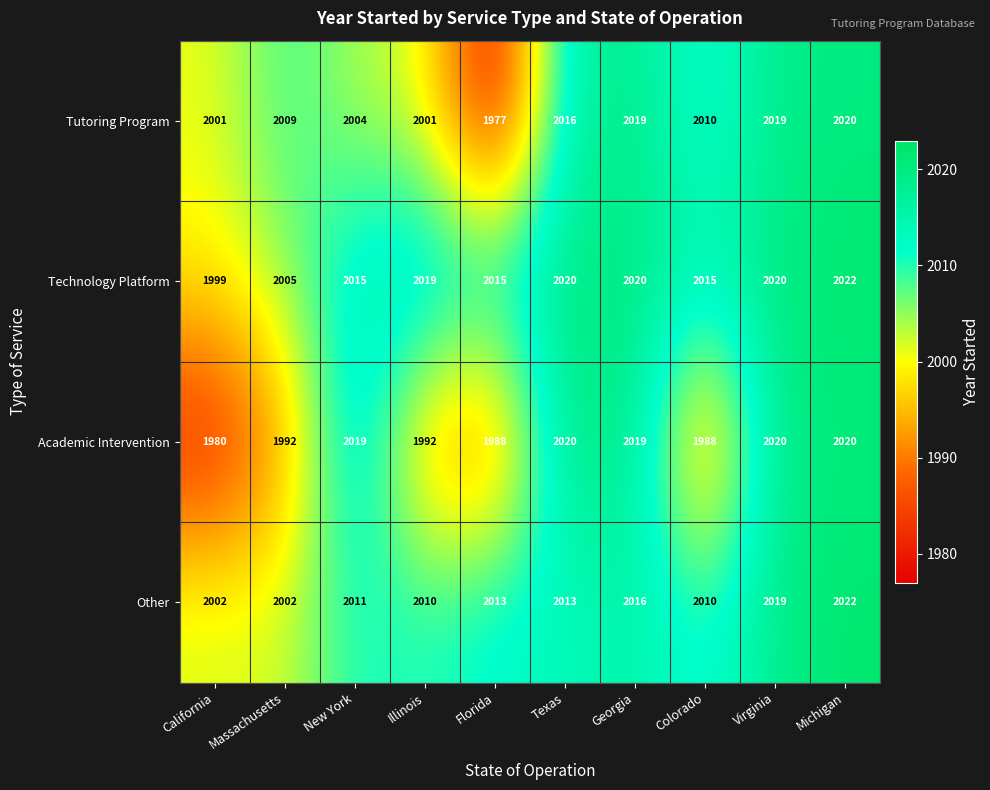

At which category is the sum across all series the highest?

Michigan